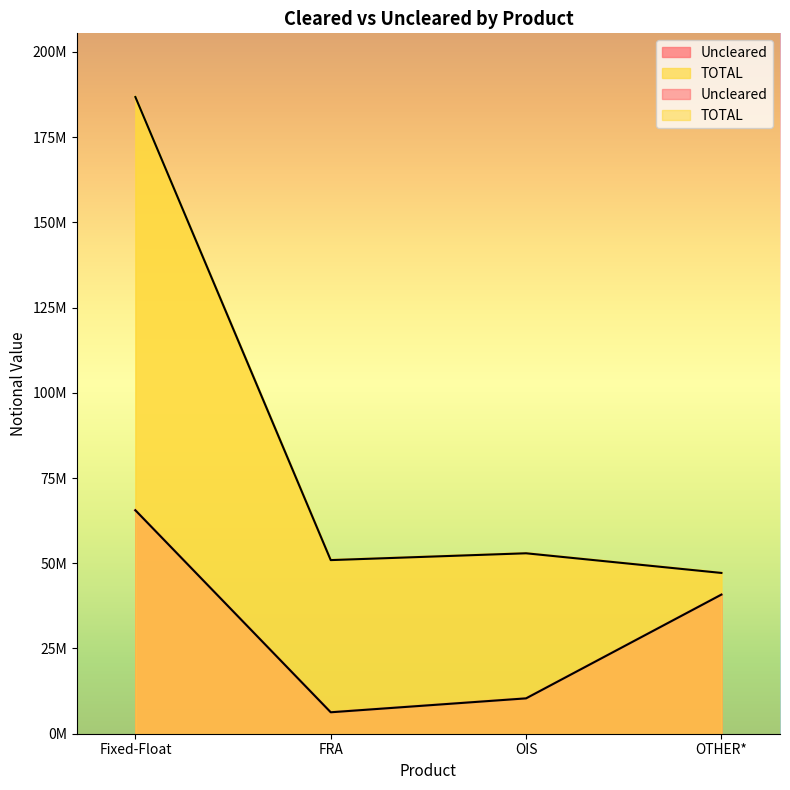

What is the sum of the TOTAL values at OTHER* and FRA?

98086573